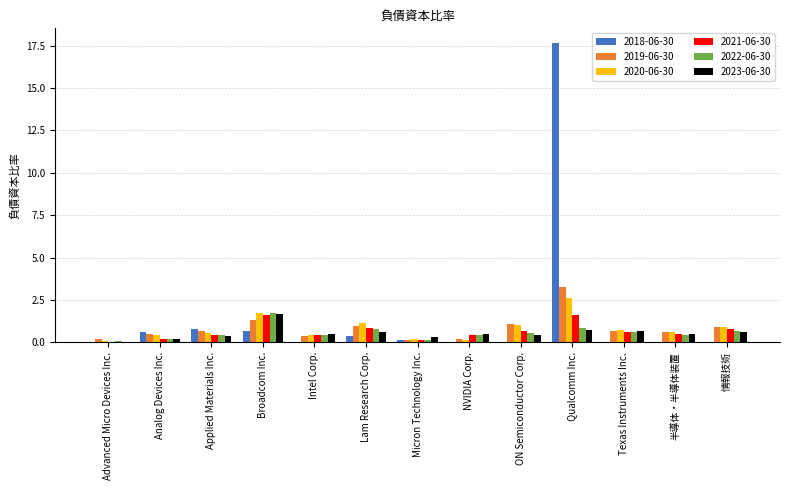

The 2022-06-30 series shows 0.9 at Qualcomm Inc.. True or false?

True